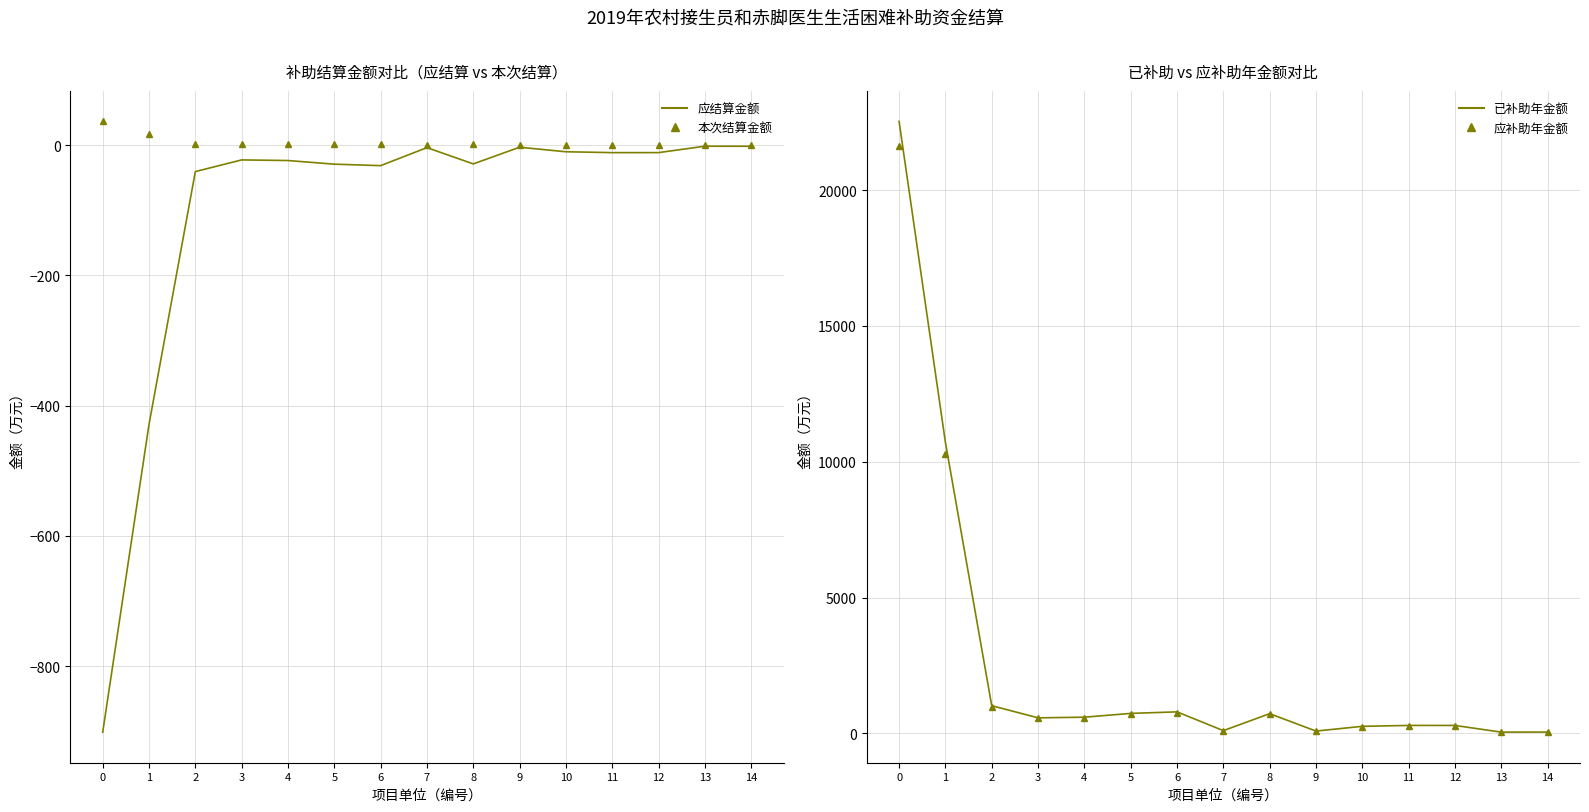

Reading left to right, list all the values displayed in this chart.

应结算金额: 0=-901.3	1=-428.7	2=-40.8	3=-22.9	4=-23.8	5=-29.4	6=-31.6	7=-4.0	8=-29.0	9=-3.4	10=-10.3	11=-11.7	12=-11.7	13=-1.8	14=-1.9
本次结算金额: 0=36.2	1=16.6	2=1.0	3=0.9	4=1.6	5=1.4	6=1.4	7=0.1	8=1.2	9=0.2	10=0.2	11=0.2	12=0.3	13=0.0	14=0.0
2019年已补助年金额: 0=22530.8	1=10717.1	2=1019.1	3=571.4	4=595.1	5=734.9	6=791.2	7=99.8	8=724.7	9=84.6	10=258.5	11=291.9	12=291.4	13=45.0	14=47.7
2019年应补助年金额: 0=21629.5	1=10288.4	2=978.3	3=548.5	4=571.3	5=705.5	6=759.5	7=95.8	8=695.8	9=81.2	10=248.1	11=280.2	12=279.8	13=43.2	14=45.8